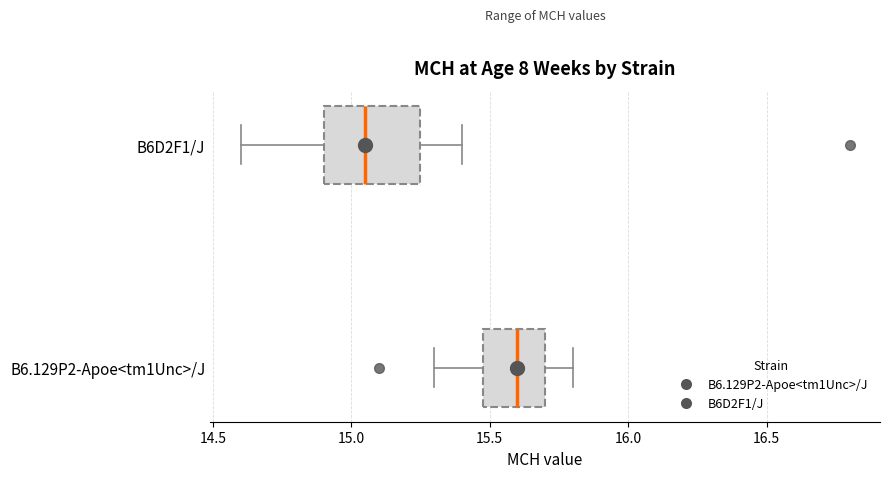

Which box's median line is the furthest to the right?

B6.129P2-Apoe<tm1Unc>/J